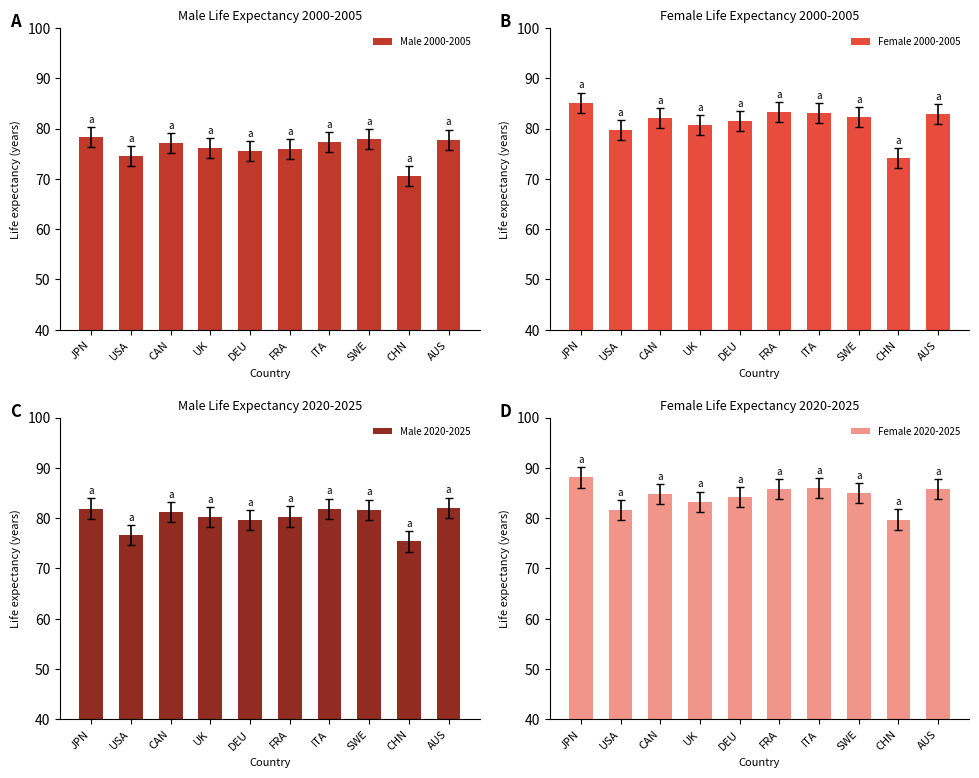

Count the number of categories in the chart.

10